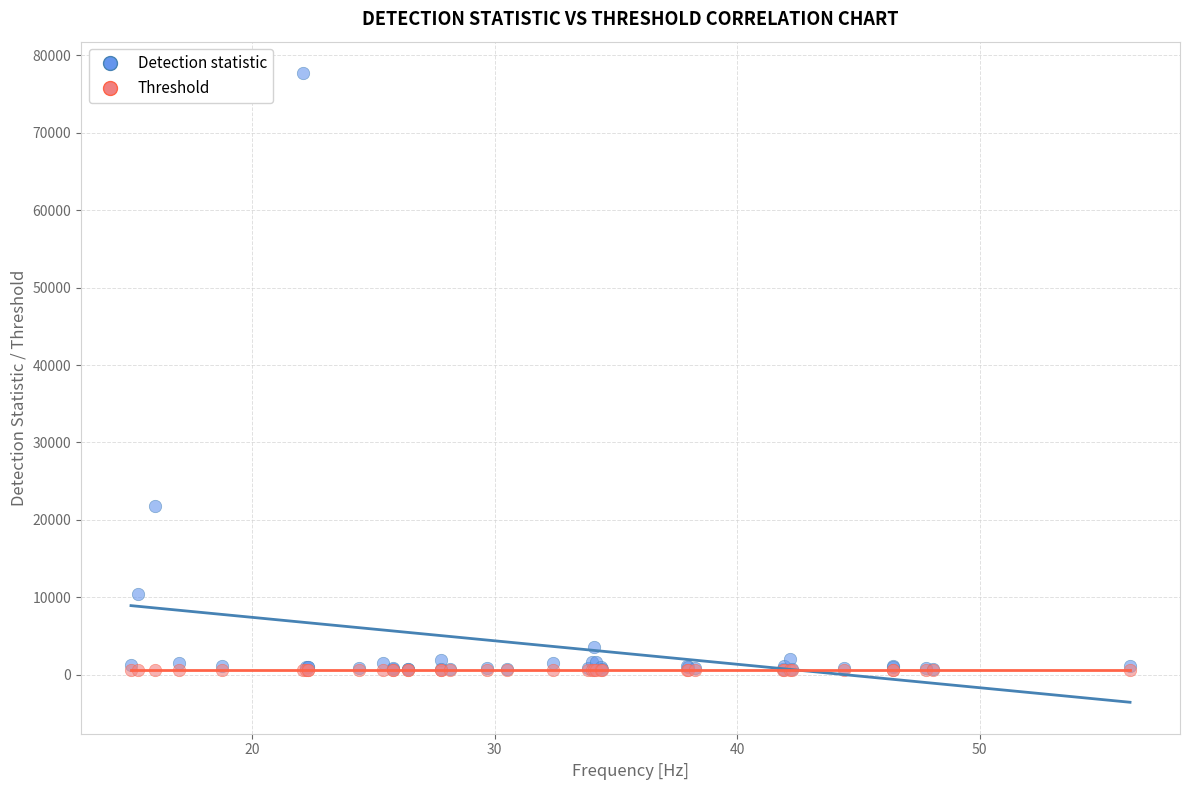

In the Detection statistic series, what Y value is closest to 39216?

21807.1